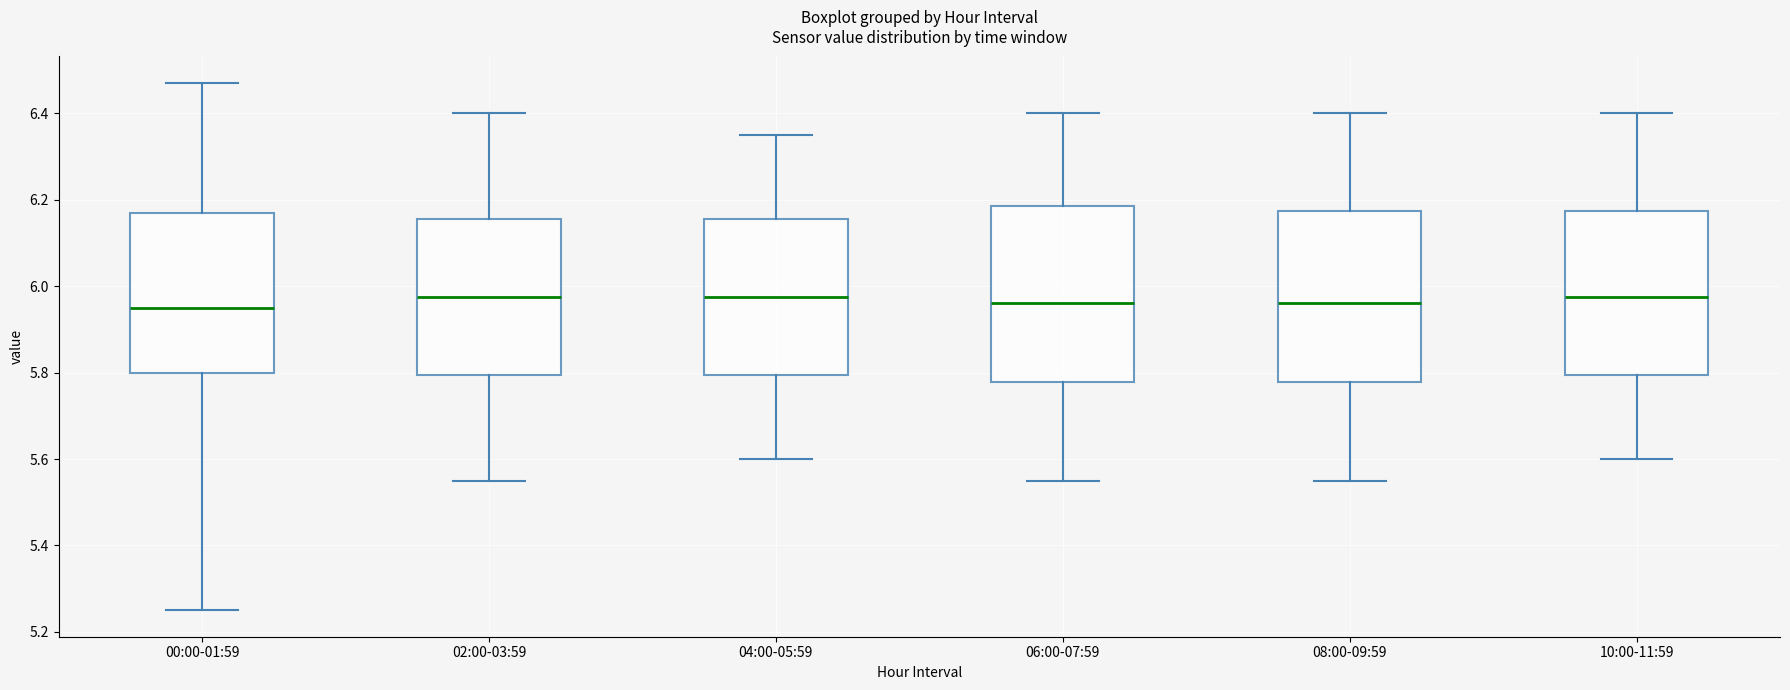

Where does the upper whisker of the box for 06:00-07:59 end on the y-axis? The values are not printed on the chart, so give them approximately, as read against the axis.

6.40